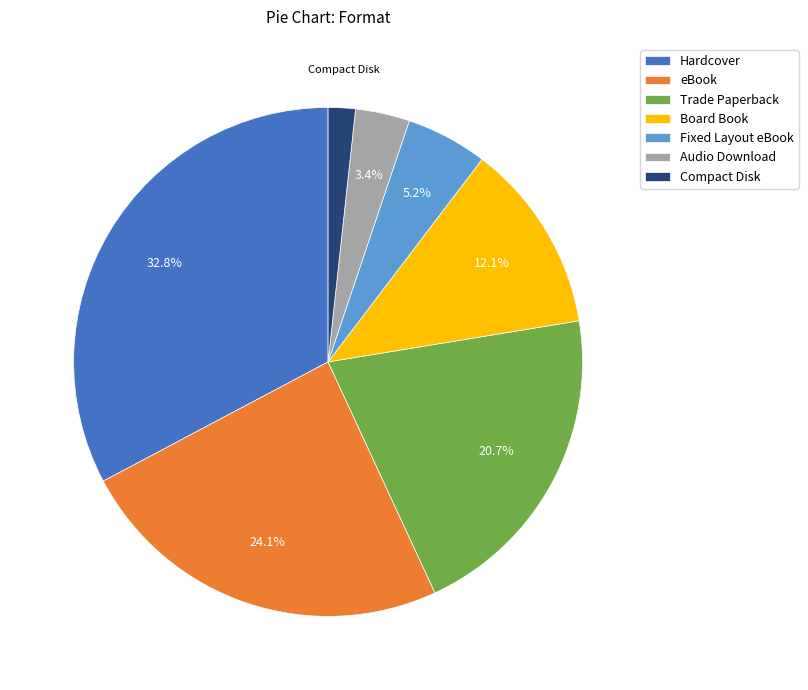

Is it true that Board Book is 6% of the pie?

False